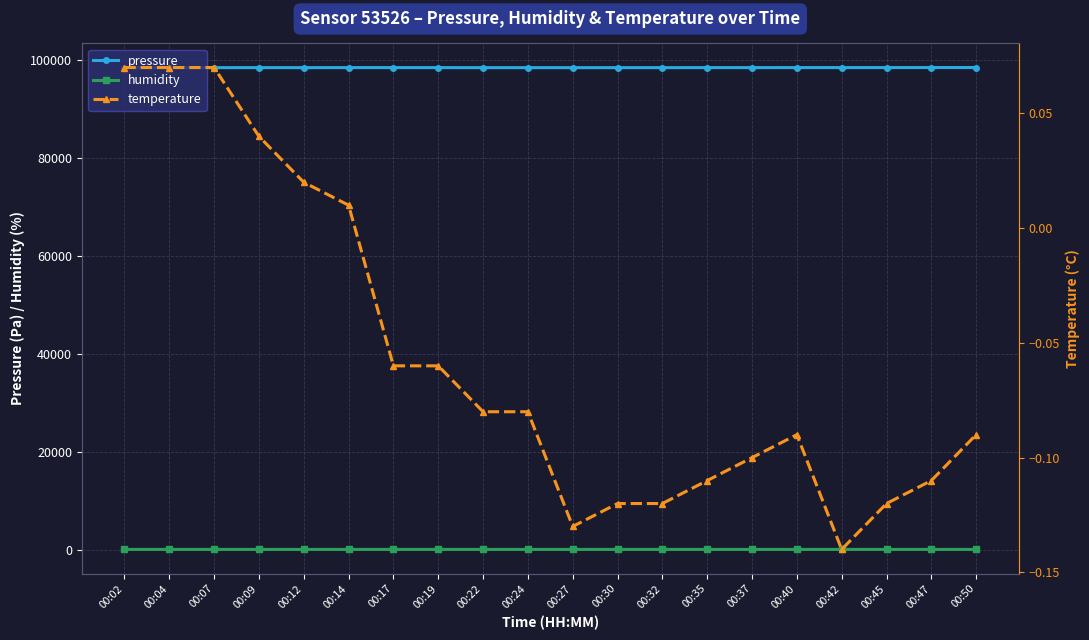

How many values in temperature are below zero?

14